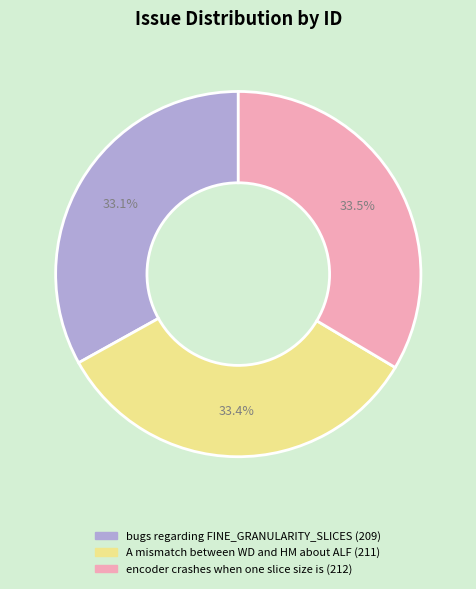

Is there any slice that represents more than half of the pie?

No